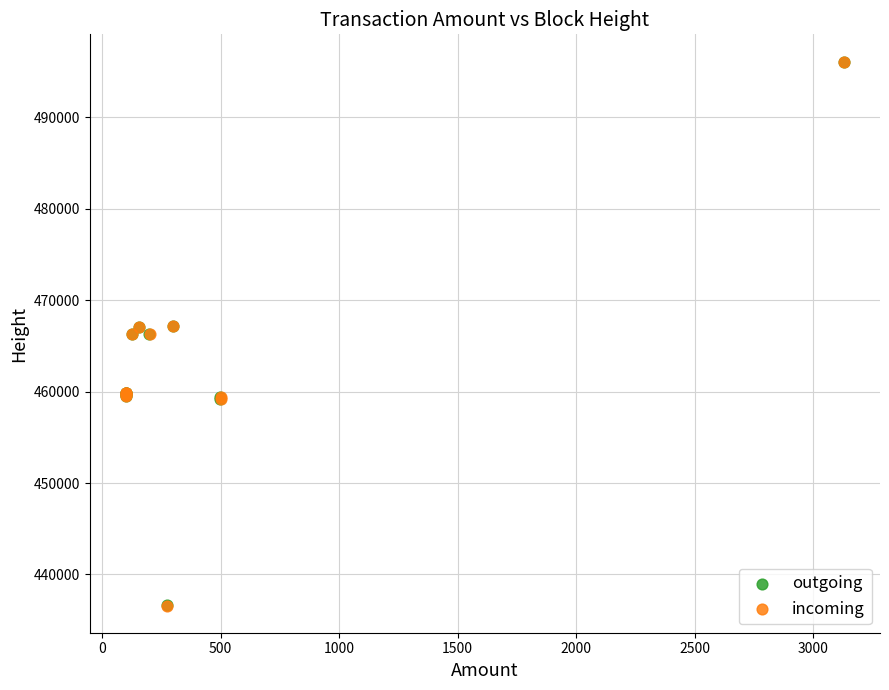

Which series has the widest spread of Y values?

outgoing